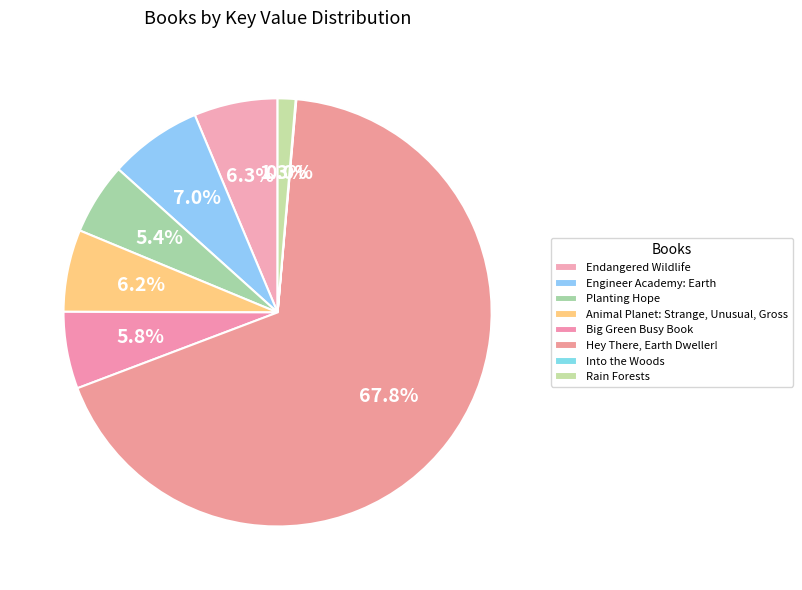

Is there a majority slice in this chart?

Yes